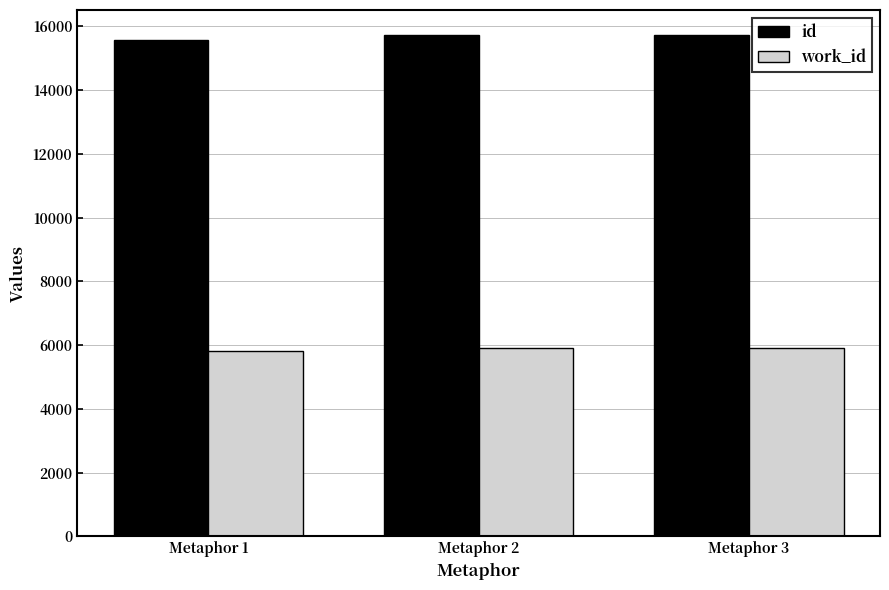

What is the spread (max minus min) of values at Metaphor 1?

9735